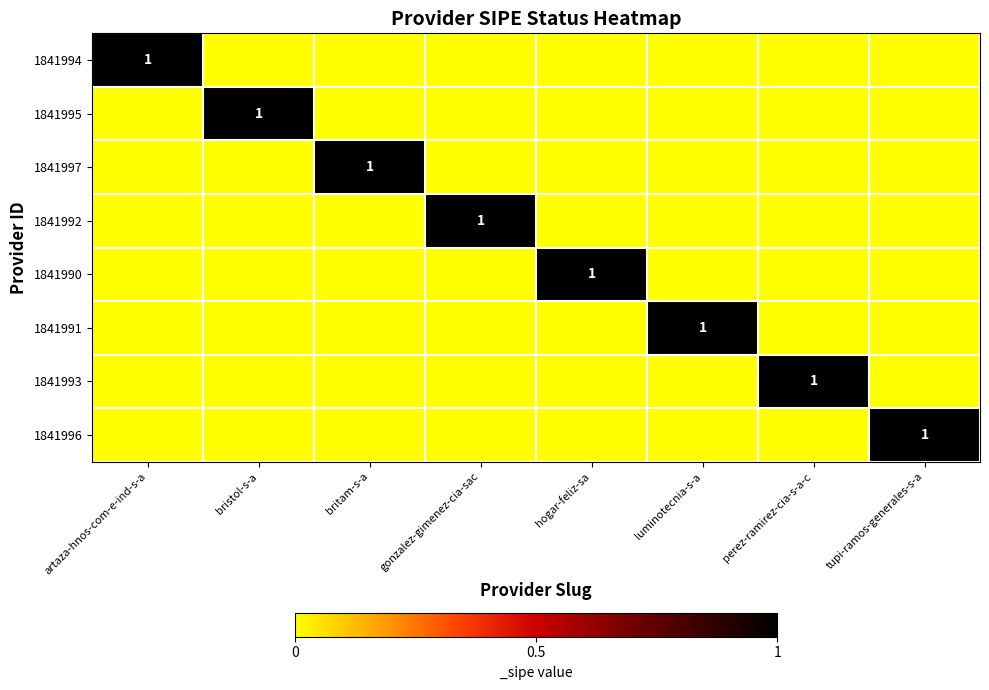

Count the number of data series in this chart.

8